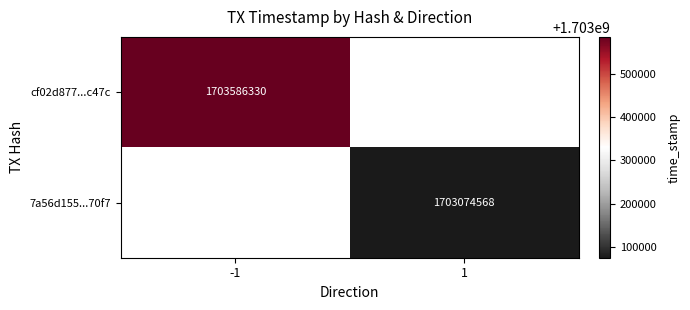

The value of 7a56d155...70f7 at 1 is 479991099. True or false?

False